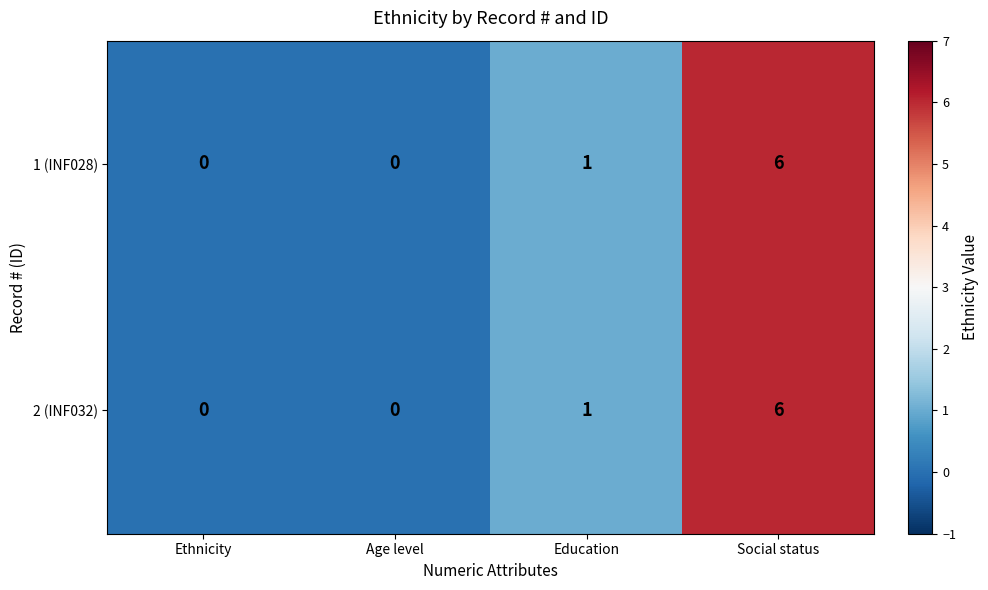

At which category is the sum across all series the highest?

Social status